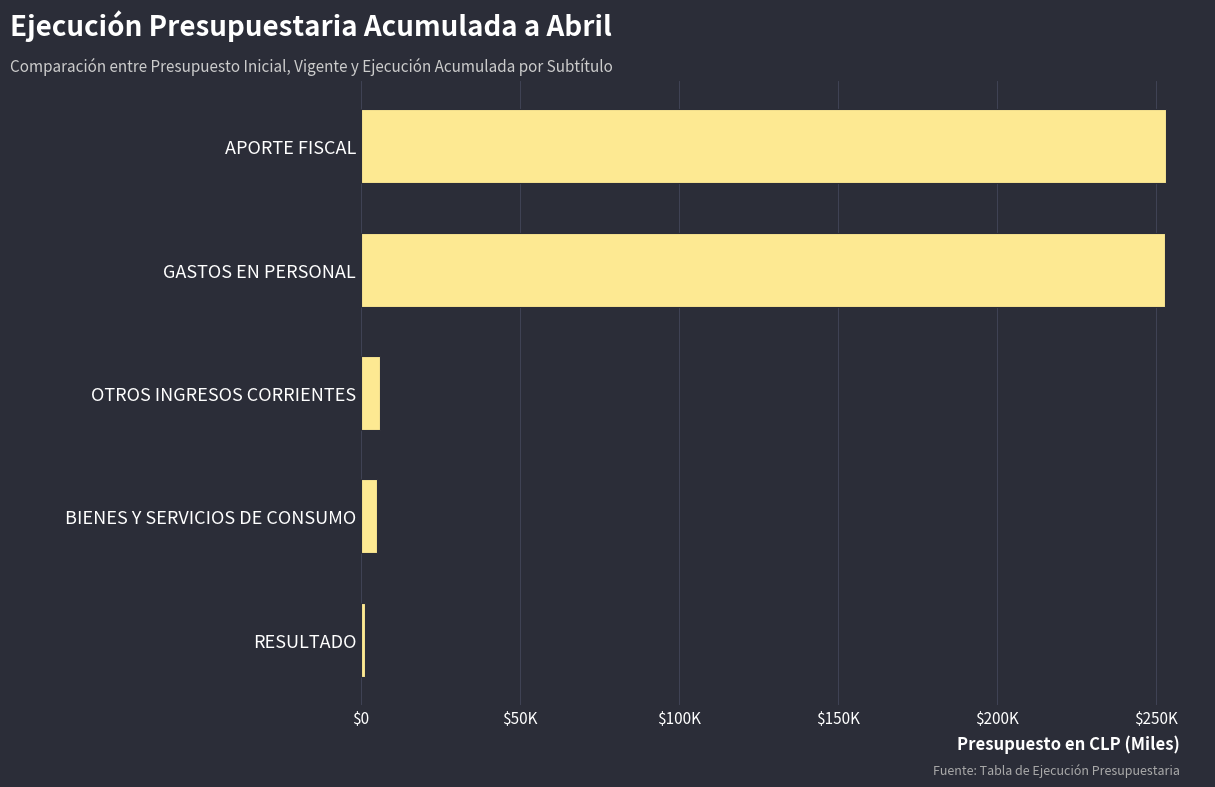

What is the difference between the maximum and second lowest values?

247974